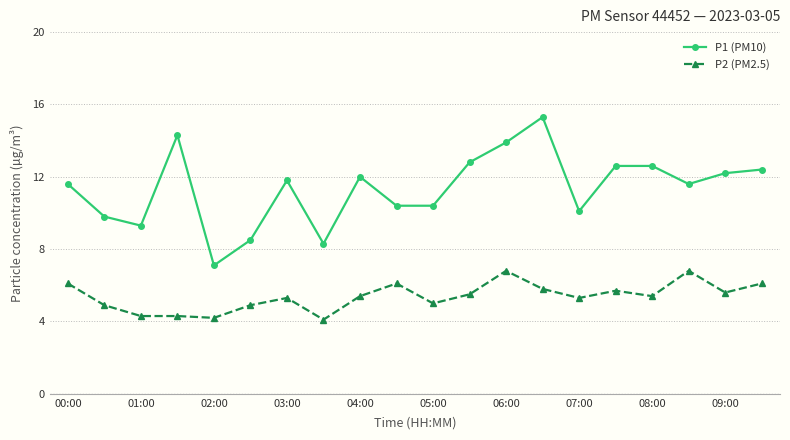

True or false: P1 (PM10) has more than 1 points higher than both neighbors.

True